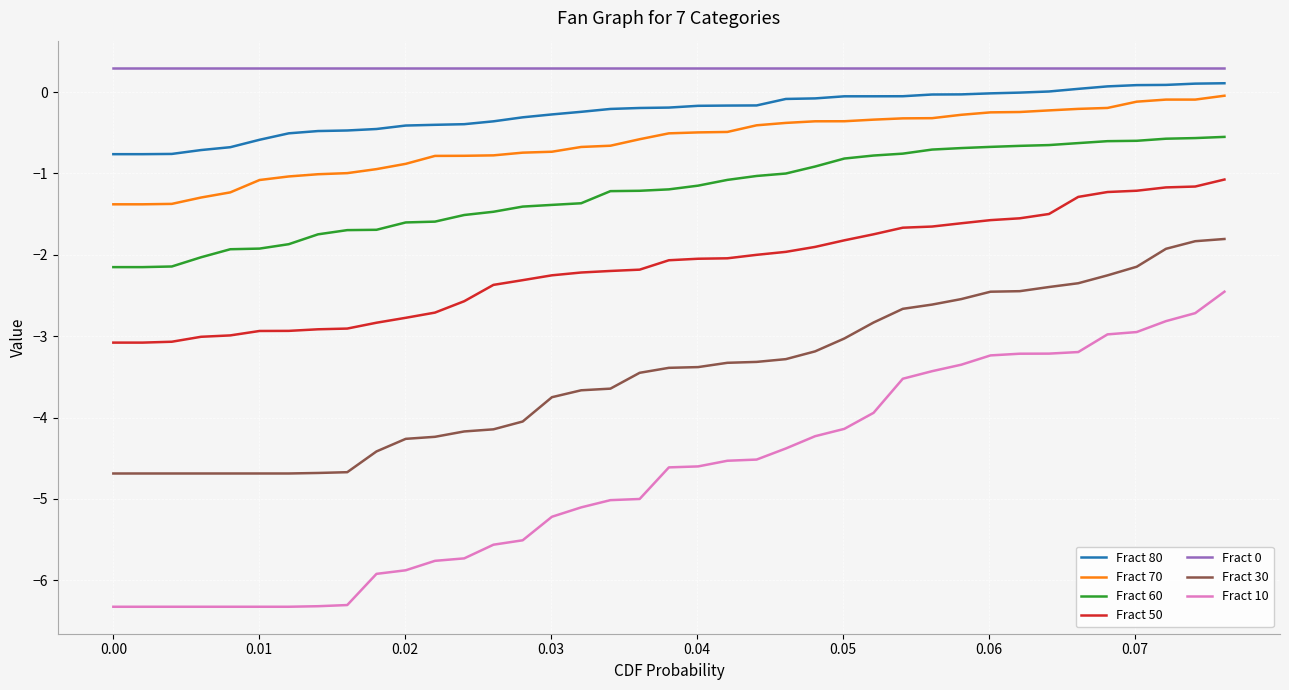

Which series has the largest range (max minus min)?

Fract 10